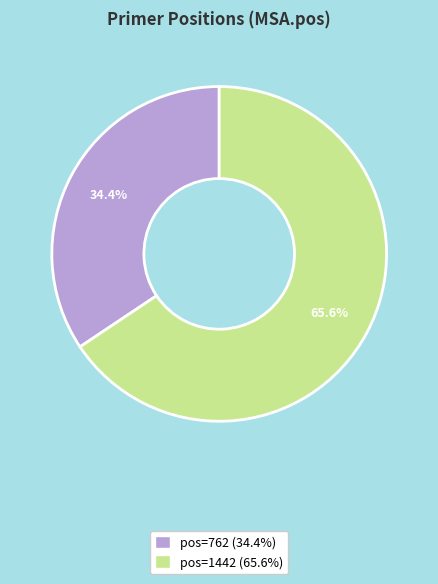

Is there any slice that represents more than half of the pie?

Yes